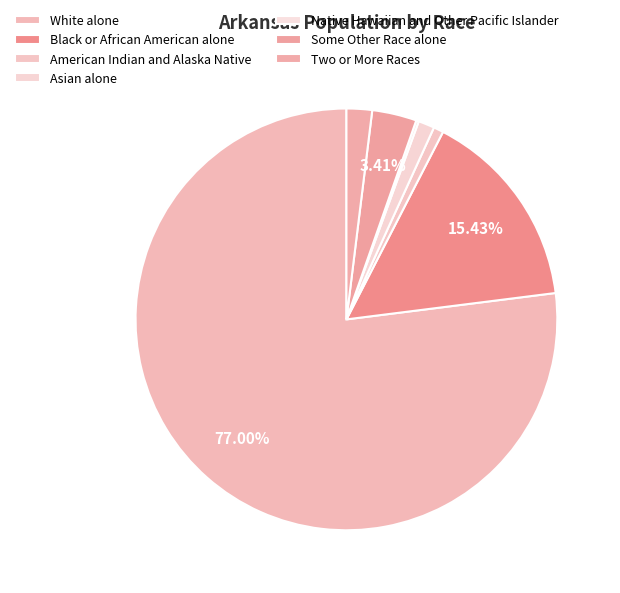

Does White alone account for over 50% of the chart?

Yes